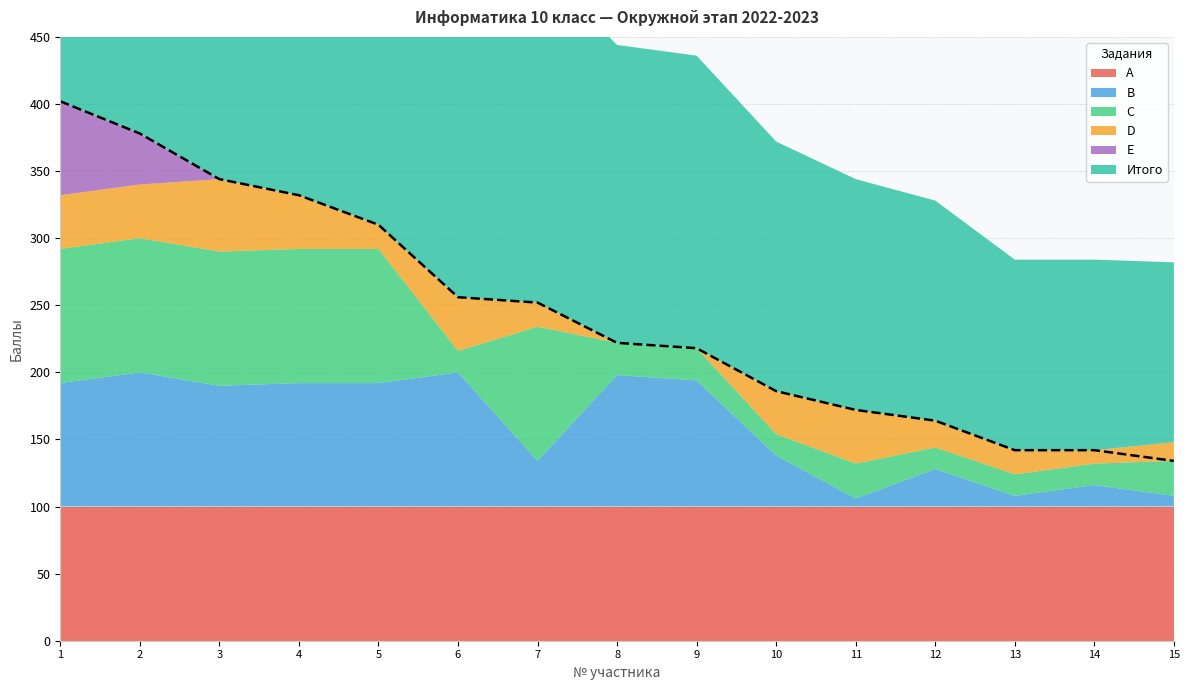

Reading left to right, list all the values displayed in this chart.

A: 1=100	2=100	3=100	4=100	5=100	6=100	7=100	8=100	9=100	10=100	11=100	12=100	13=100	14=100	15=100
B: 1=92	2=100	3=90	4=92	5=92	6=100	7=34	8=98	9=94	10=38	11=6	12=28	13=8	14=16	15=8
C: 1=100	2=100	3=100	4=100	5=100	6=16	7=100	8=24	9=24	10=16	11=26	12=16	13=16	14=16	15=26
D: 1=40	2=40	3=54	4=40	5=18	6=40	7=18	8=0	9=0	10=32	11=40	12=20	13=18	14=10	15=14
E: 1=70	2=38	3=0	4=0	5=0	6=0	7=0	8=0	9=0	10=0	11=0	12=0	13=0	14=0	15=0
Итого: 1=402	2=378	3=344	4=332	5=310	6=256	7=252	8=222	9=218	10=186	11=172	12=164	13=142	14=142	15=134